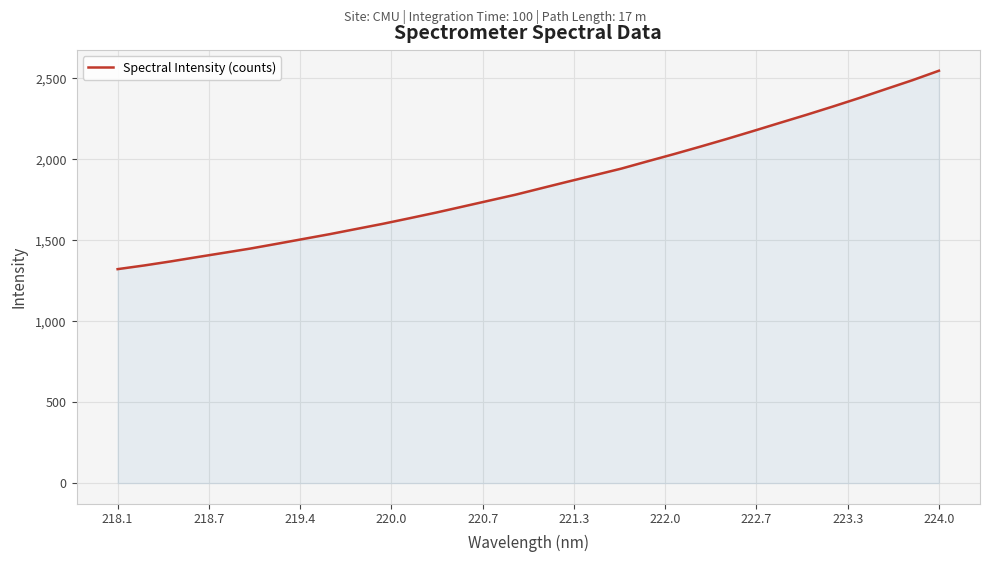

Reading right to left, extract all data points from this chart.

2546.6	2488.2	2433.7	2378.7	2326.0	2274.7	2225.2	2175.2	2126.1	2078.6	2032.3	1987.6	1942.1	1901.9	1862.4	1821.7	1780.8	1744.0	1707.0	1670.2	1635.4	1601.2	1569.4	1537.5	1507.6	1477.7	1448.4	1421.9	1395.8	1369.0	1344.0	1321.4